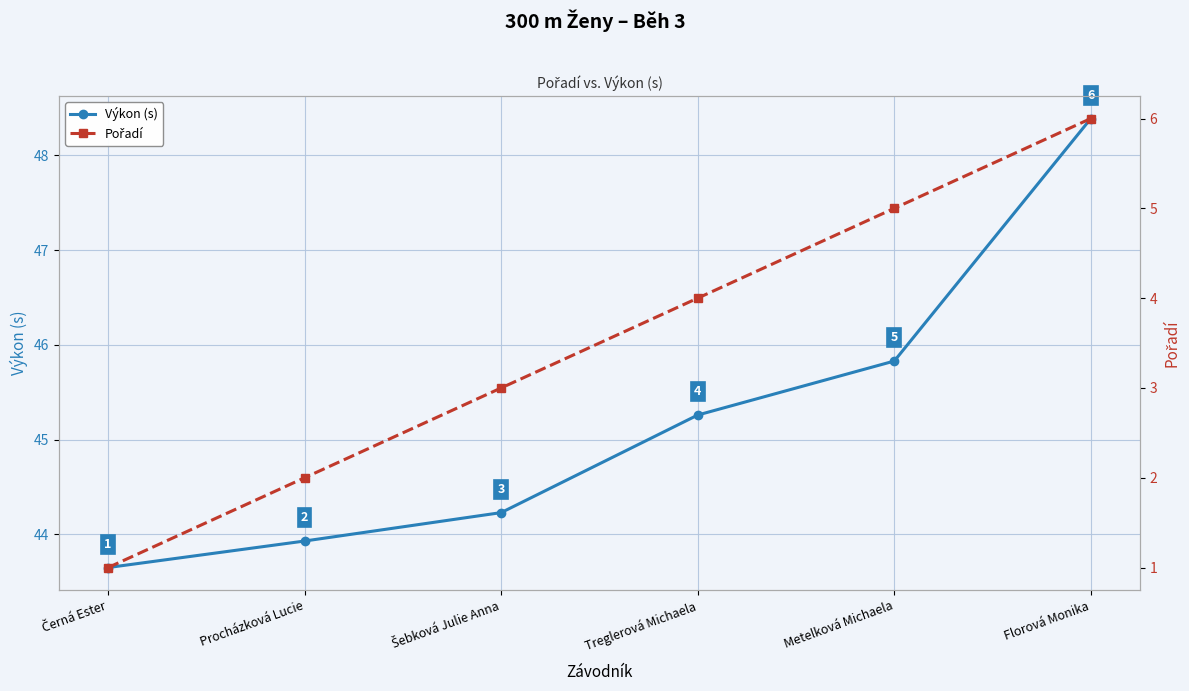

At which category does the chart reach its minimum across all series?

Černá Ester